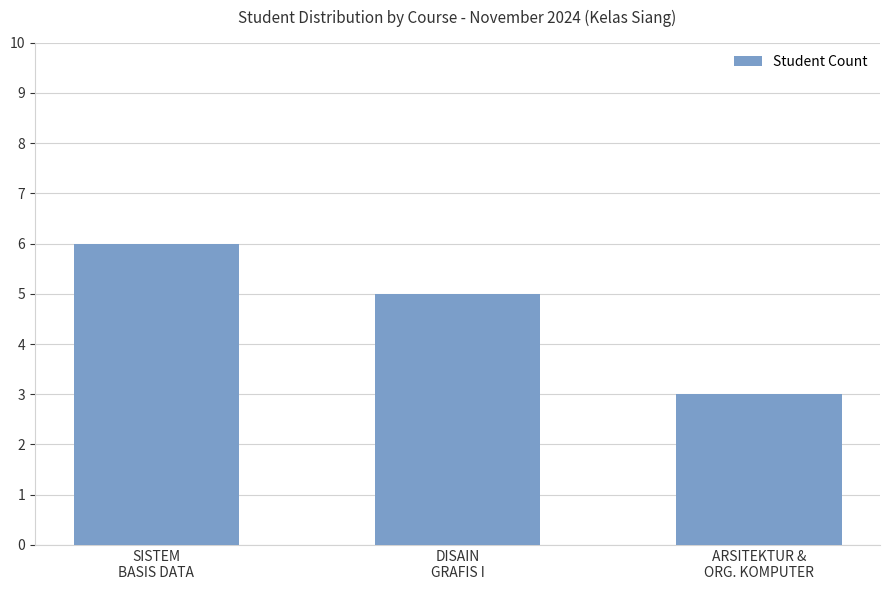

Between ARSITEKTUR &
ORG. KOMPUTER and DISAIN
GRAFIS I, which is larger?

DISAIN
GRAFIS I